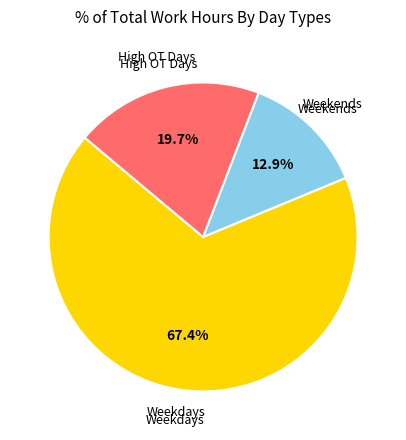

How many segments does this pie chart have?

3